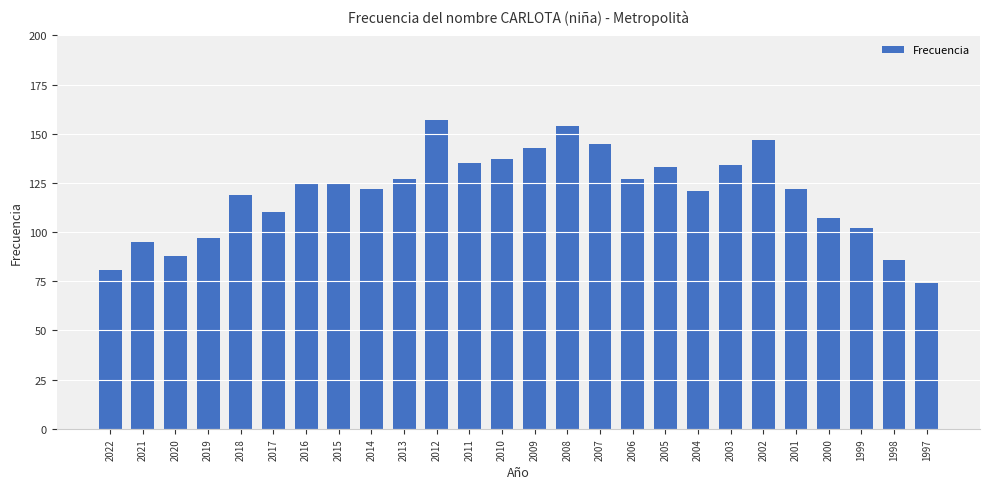

Which has a higher value, 2010 or 2021?

2010